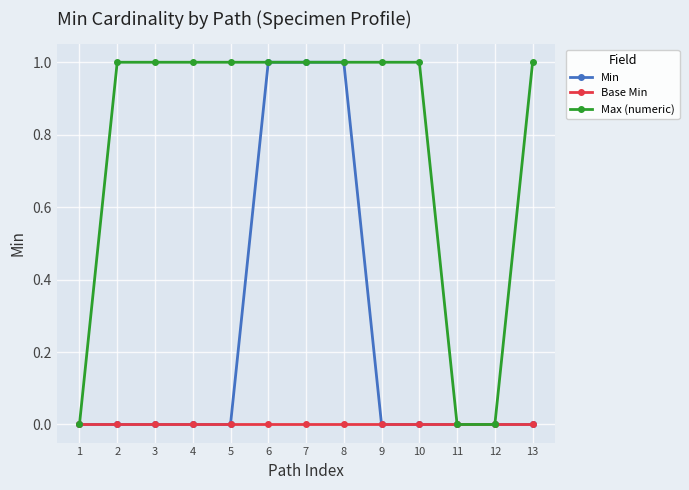

Is it true that Min equals 1 at 7?

True